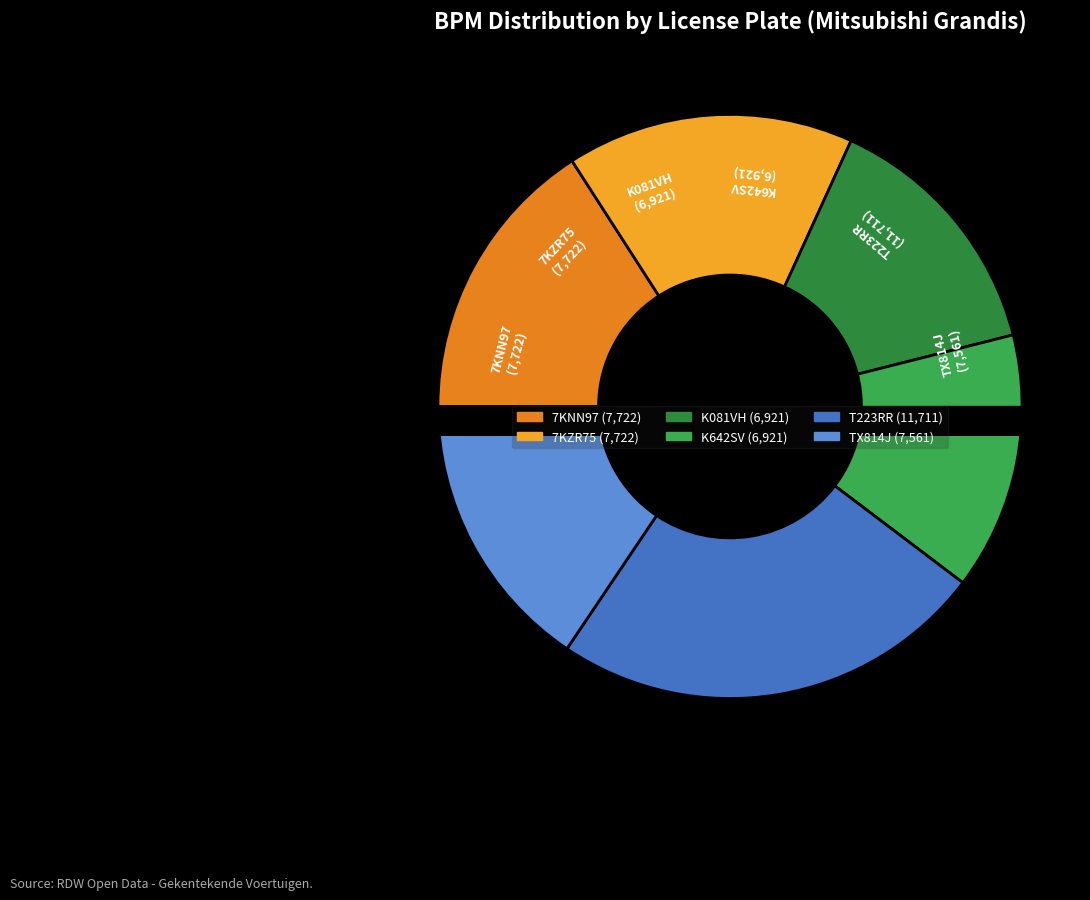

Is it true that K081VH is 14% of the pie?

True